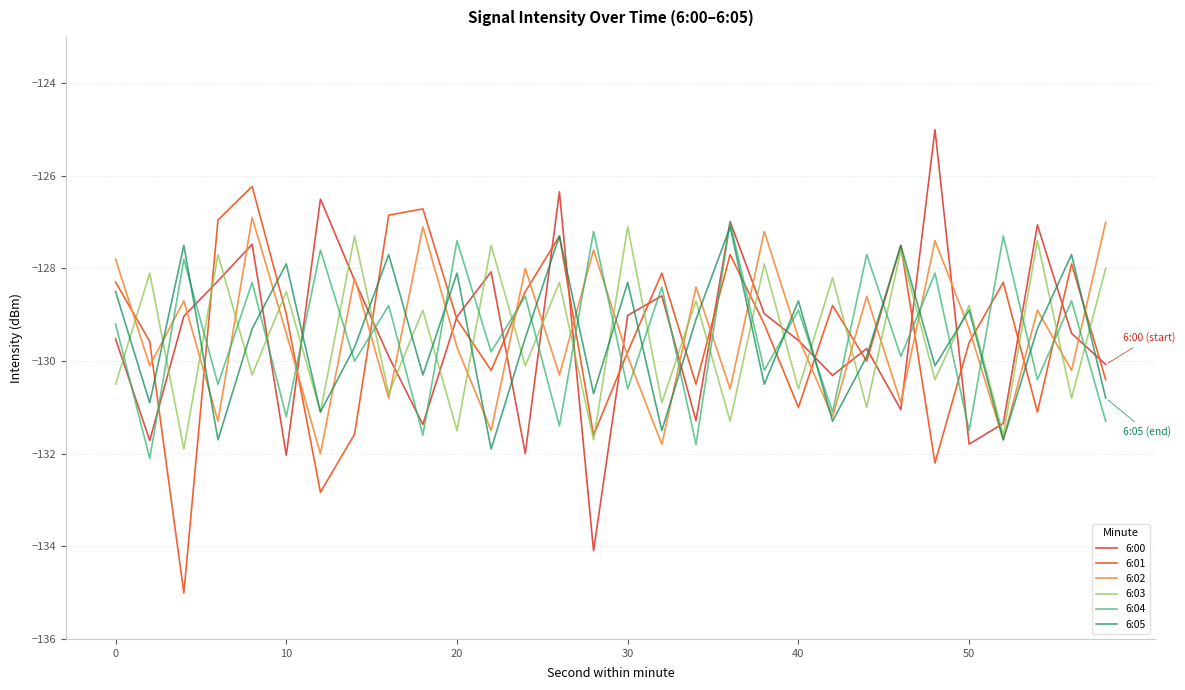

What is the sum of all 6:03 values?

-3884.4